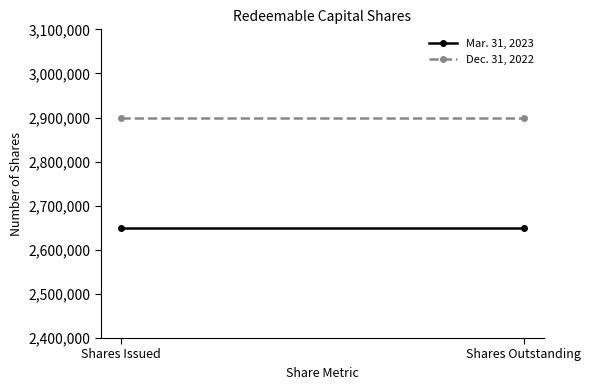

Count the number of data series in this chart.

2